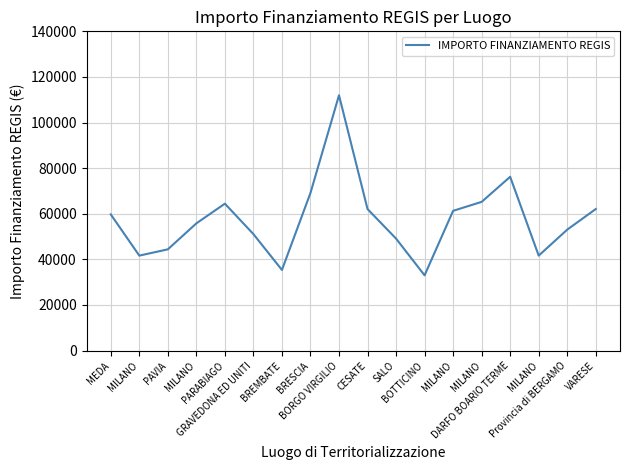

Does the chart have visible grid lines?

Yes